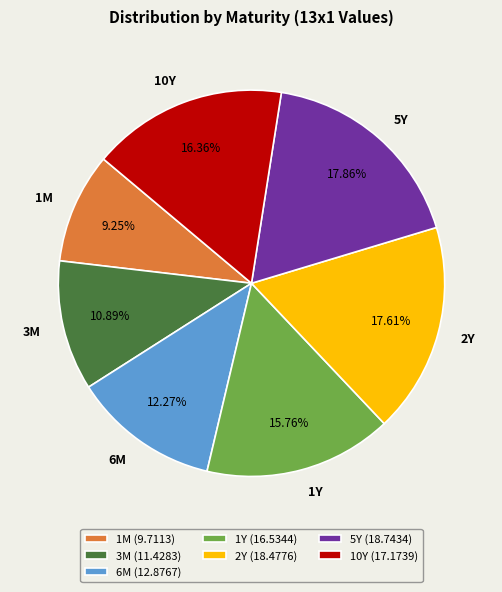

To the nearest percent, what is the combined percentage of 1M and 6M?

22%